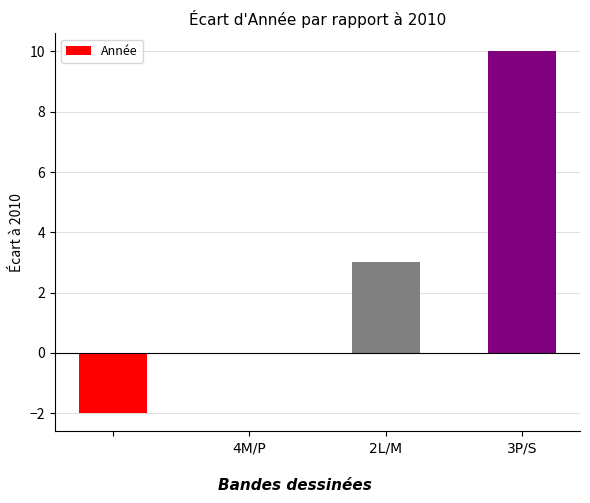

What is the sum of all values?

11